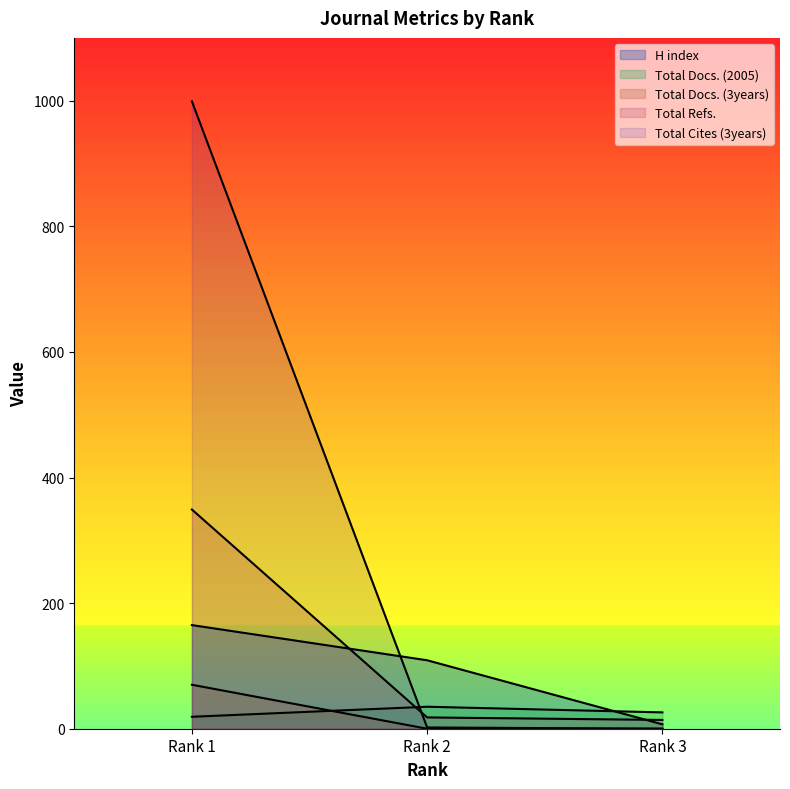

What is the spread (max minus min) of values at Rank 2?

109